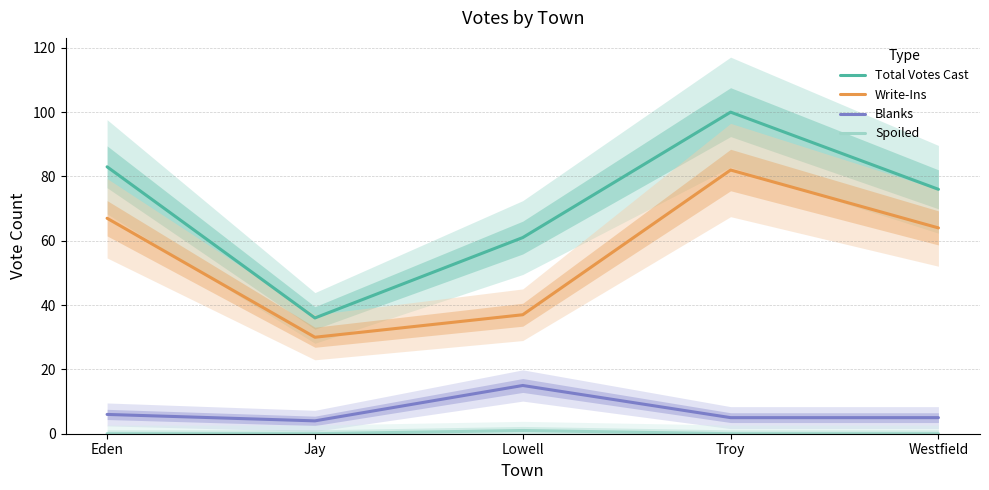

Reading right to left, extract all data points from this chart.

Total Votes Cast: Westfield=76	Troy=100	Lowell=61	Jay=36	Eden=83
Write-Ins: Westfield=64	Troy=82	Lowell=37	Jay=30	Eden=67
Blanks: Westfield=5	Troy=5	Lowell=15	Jay=4	Eden=6
Spoiled: Westfield=0	Troy=0	Lowell=1	Jay=0	Eden=0